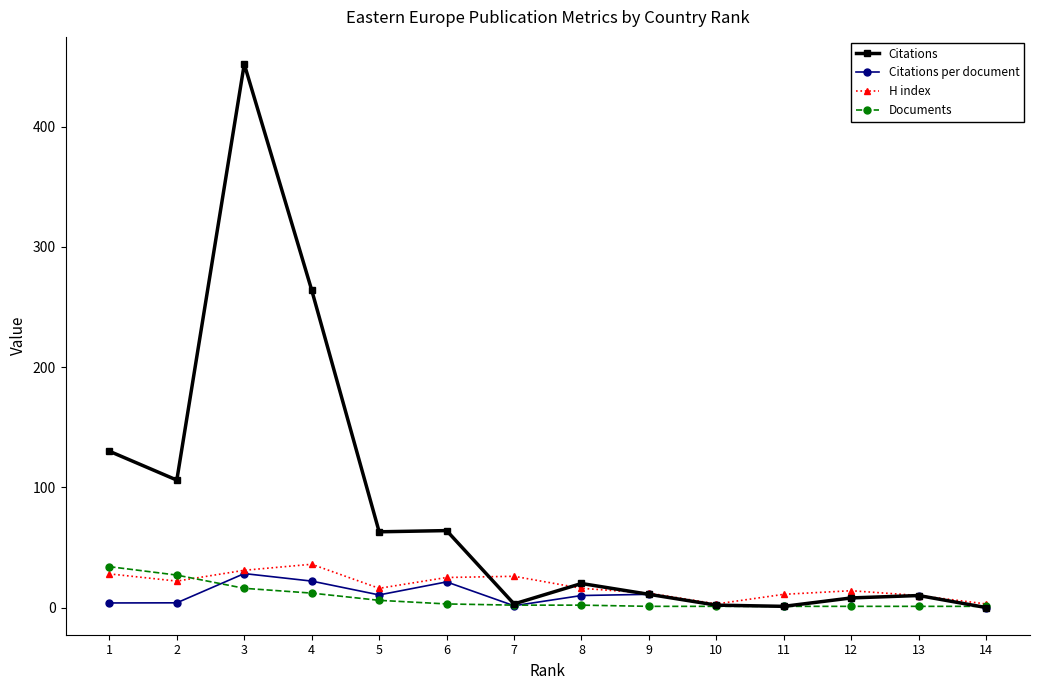

At which category is the sum across all series the highest?

3